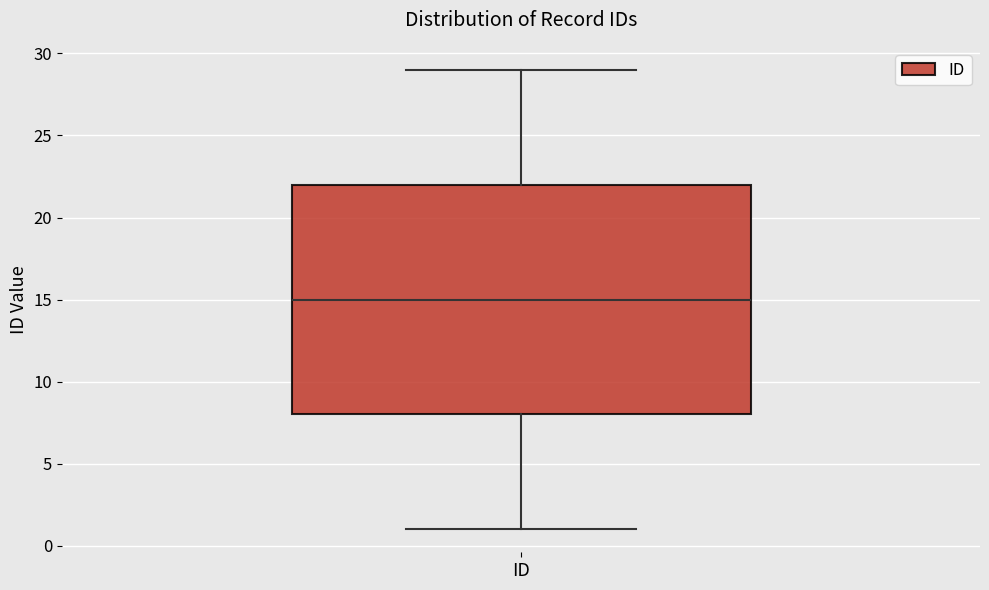

Read this box plot against the y-axis: the position of the median line, the range covered by the box, and the ends of both whiskers. The values are not printed on the chart, so give them approximately, as read against the axis.

median 15, box 8 to 22, whiskers 1 to 29